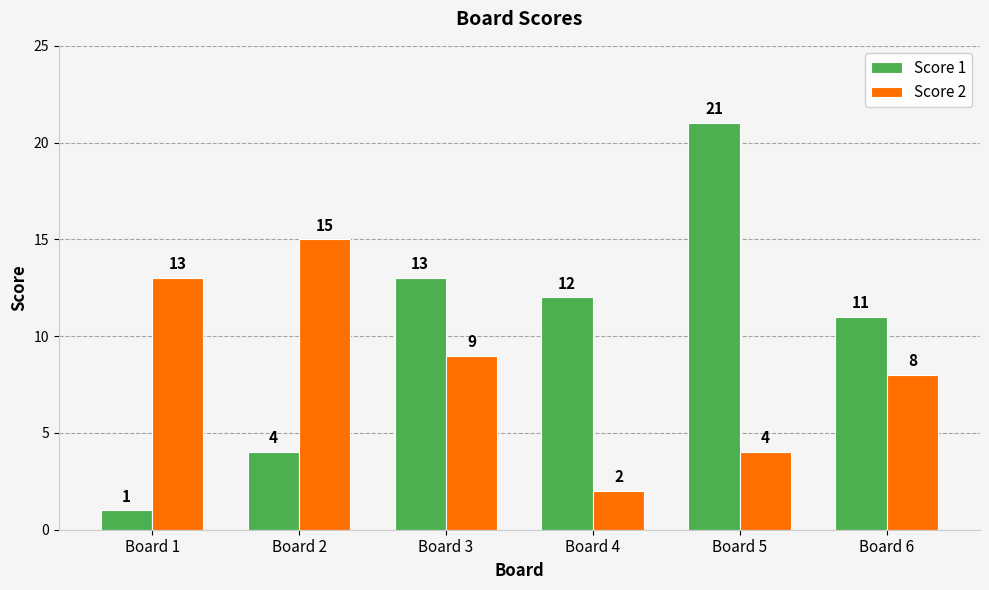

What is the spread (max minus min) of values at Board 3?

4